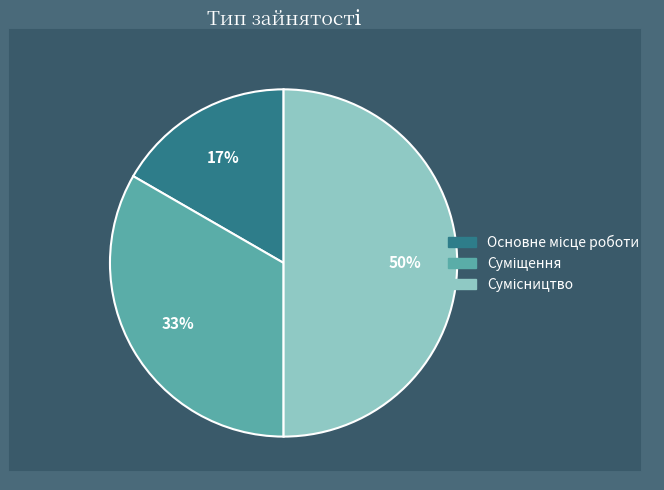

To the nearest percent, what is the average slice percentage?

33%